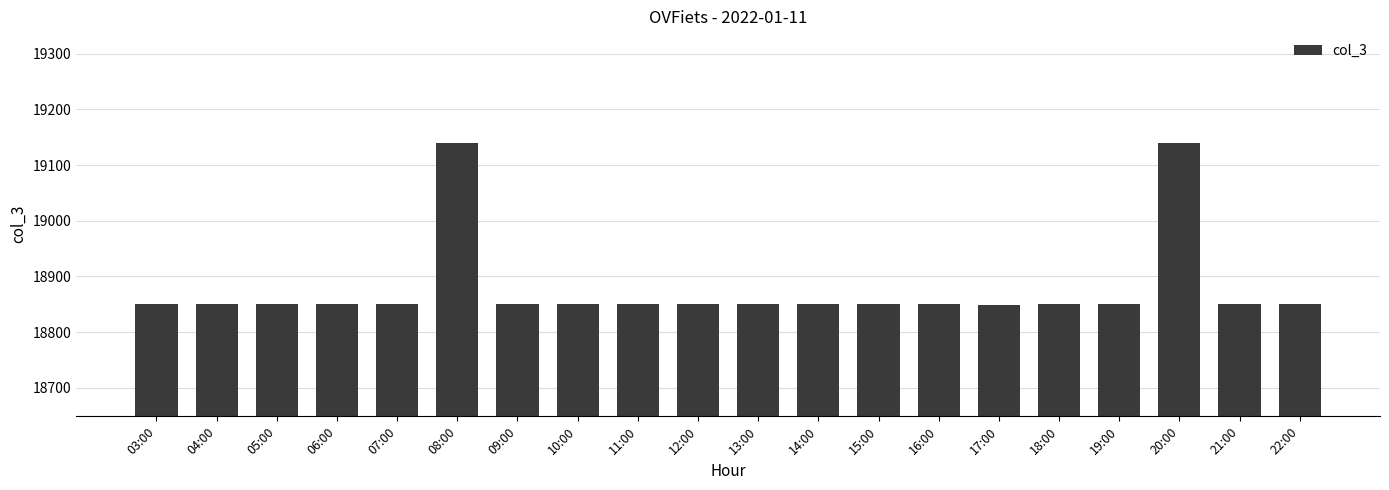

What is the greatest value displayed?

19140